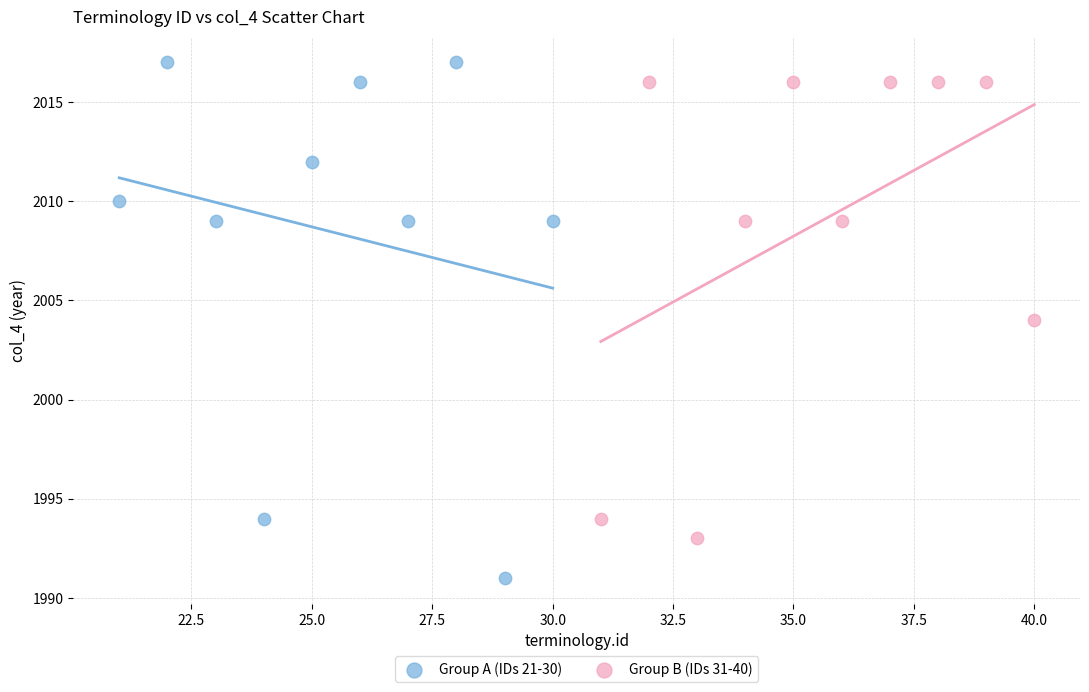

Which series contains the lowest Y value?

Group A (IDs 21-30)